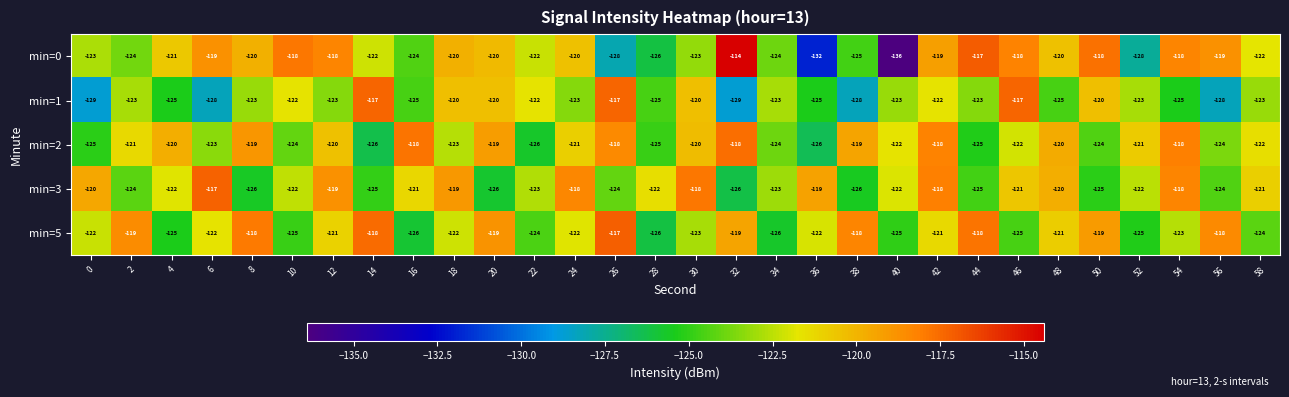

What value does the min=5 series have at 24?

-122